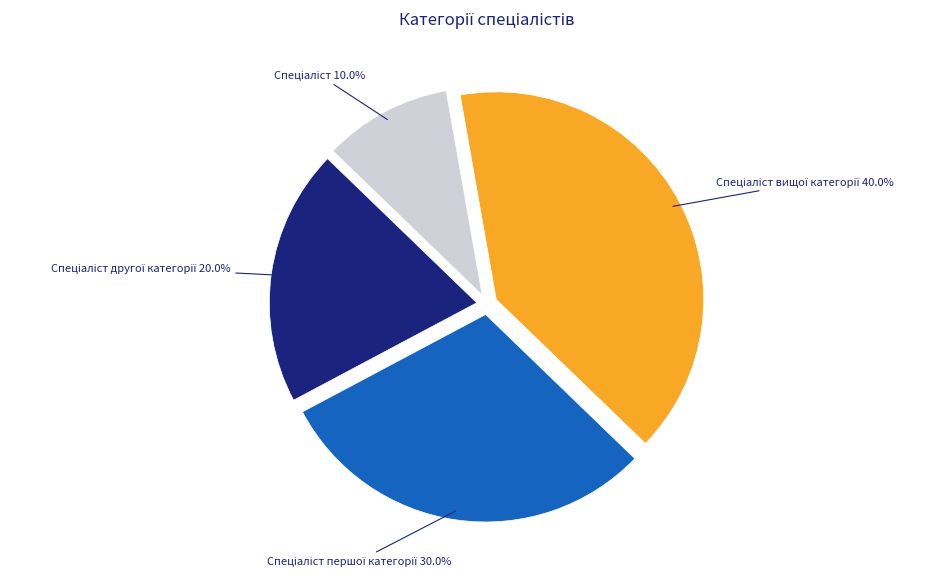

Is there a majority slice in this chart?

No